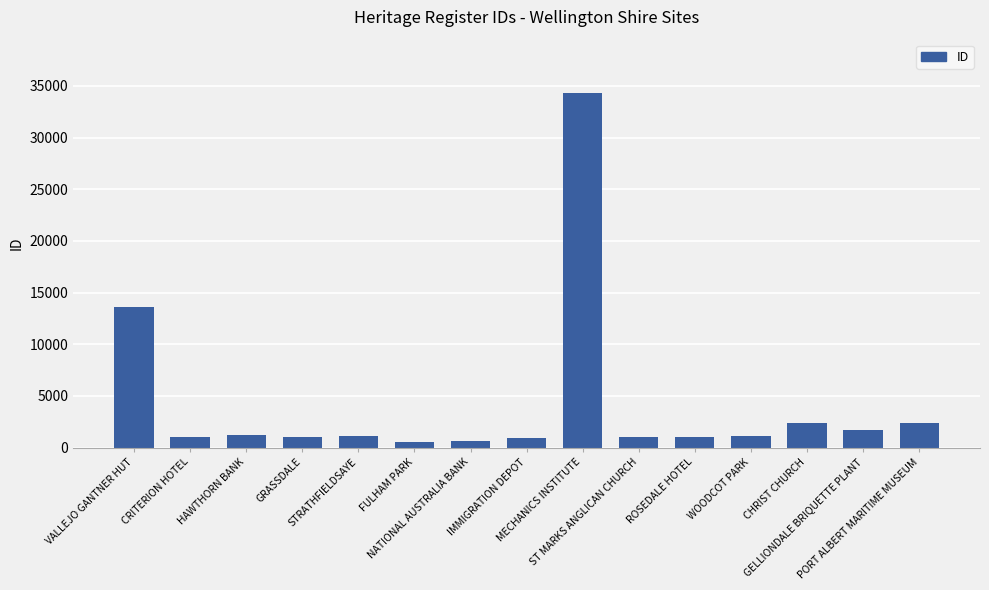

The value at NATIONAL AUSTRALIA BANK is 668. True or false?

True